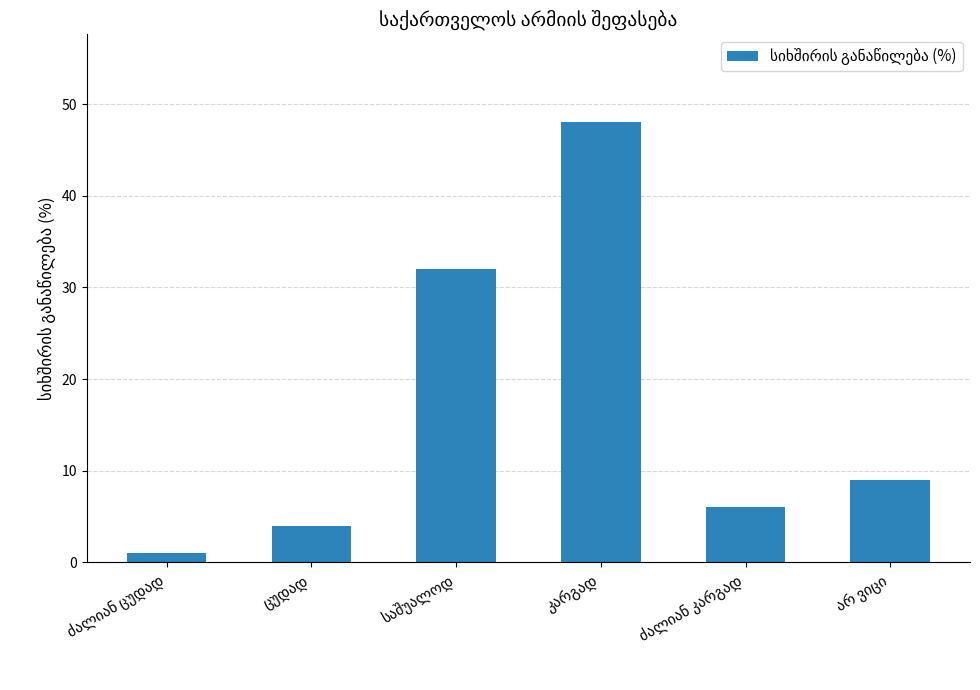

What is the average value?

17